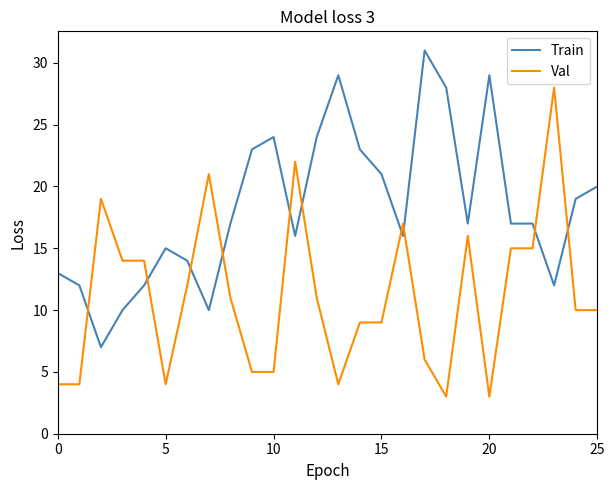

Rank the series by their average value, from highest to lowest.

Train, Val